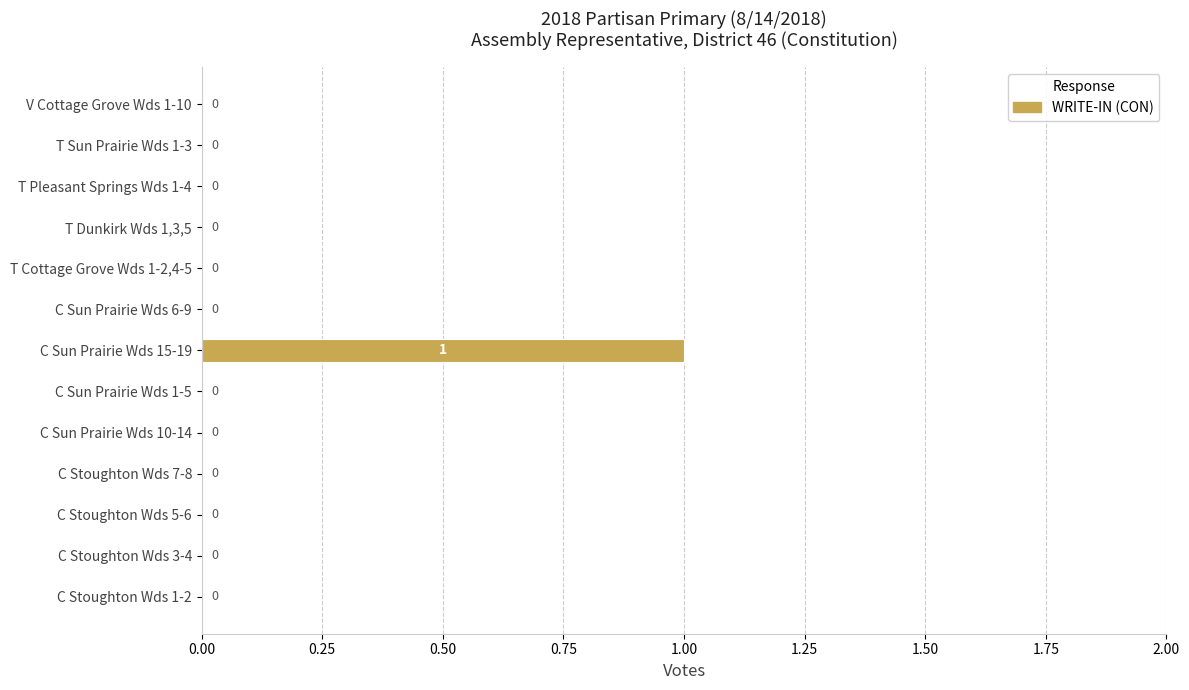

Reading bottom to top, extract all data points from this chart.

C Stoughton Wds 1-2=0	C Stoughton Wds 3-4=0	C Stoughton Wds 5-6=0	C Stoughton Wds 7-8=0	C Sun Prairie Wds 10-14=0	C Sun Prairie Wds 1-5=0	C Sun Prairie Wds 15-19=1	C Sun Prairie Wds 6-9=0	T Cottage Grove Wds 1-2,4-5=0	T Dunkirk Wds 1,3,5=0	T Pleasant Springs Wds 1-4=0	T Sun Prairie Wds 1-3=0	V Cottage Grove Wds 1-10=0